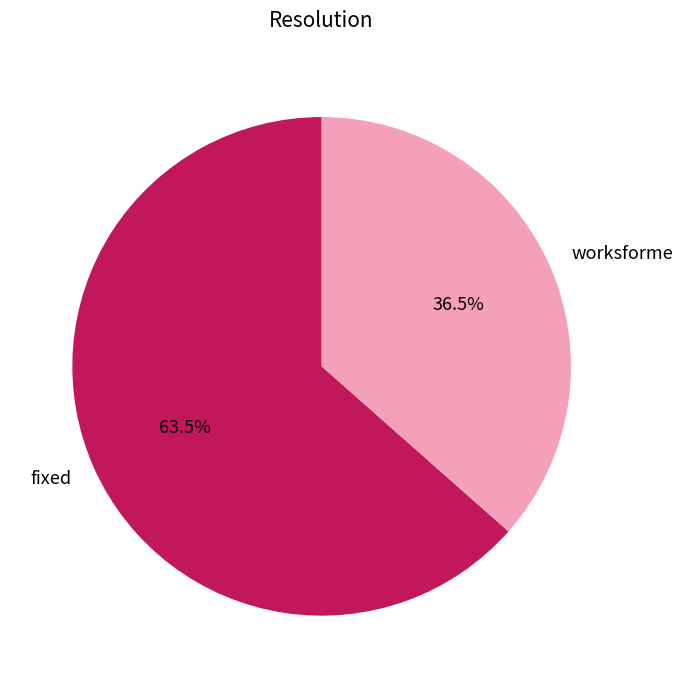

Which category has the smallest portion of the pie?

worksforme